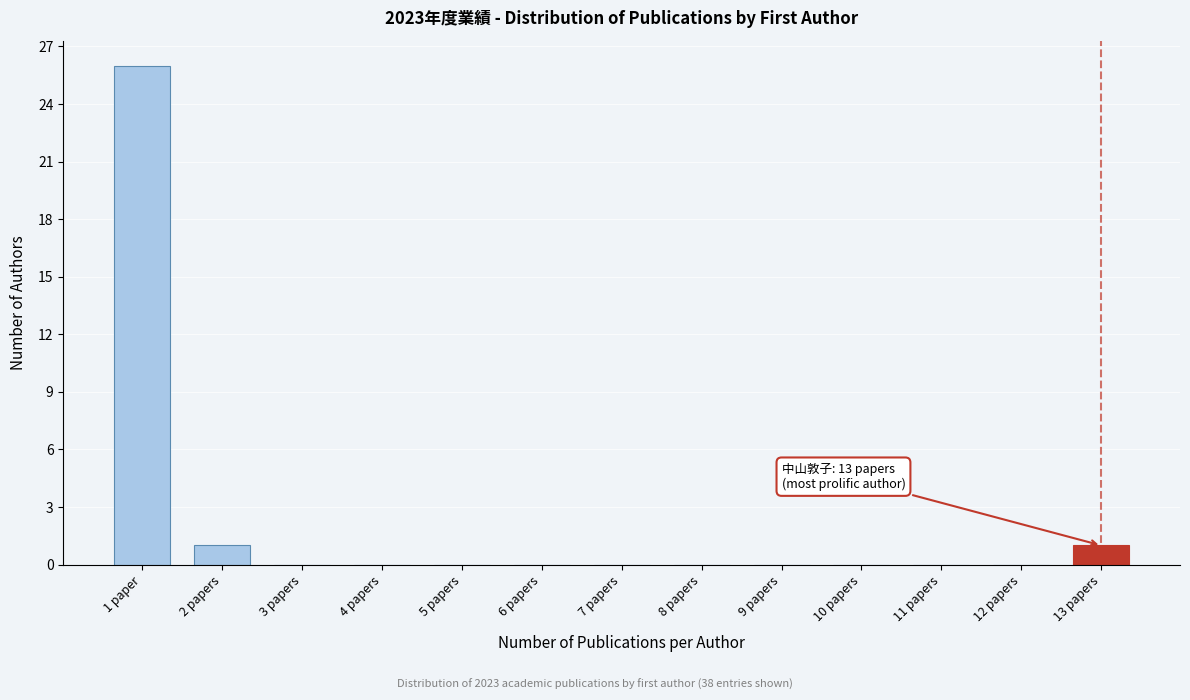

Reading left to right, list all the values displayed in this chart.

1 paper=26	2 papers=1	3 papers=0	4 papers=0	5 papers=0	6 papers=0	7 papers=0	8 papers=0	9 papers=0	10 papers=0	11 papers=0	12 papers=0	13 papers=1